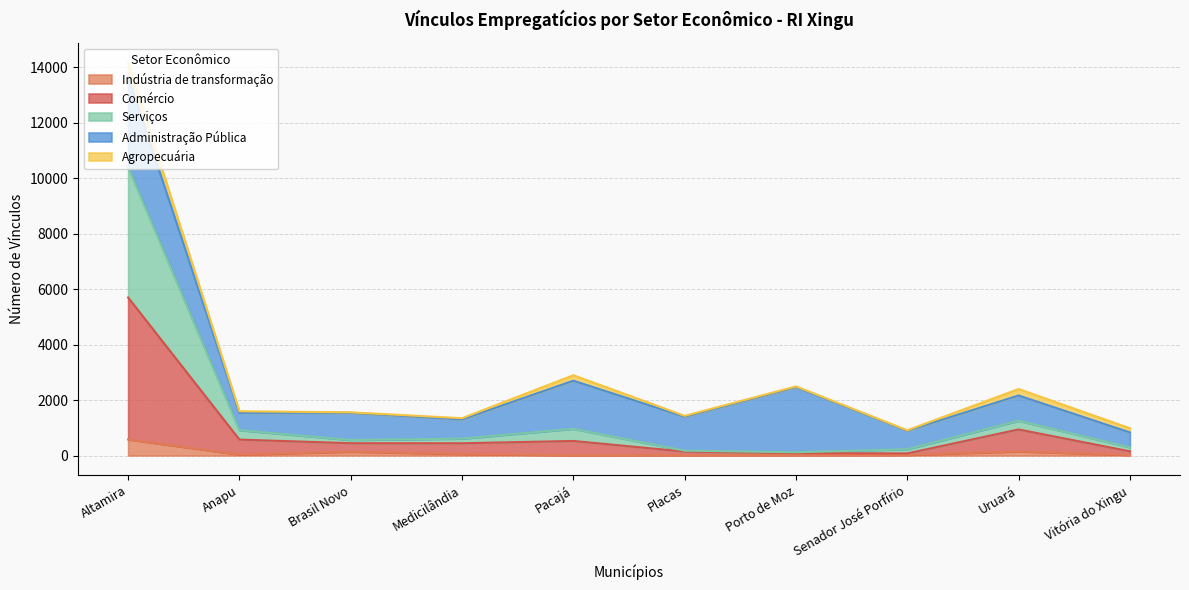

At which label does Indústria de transformação reach its peak?

Altamira